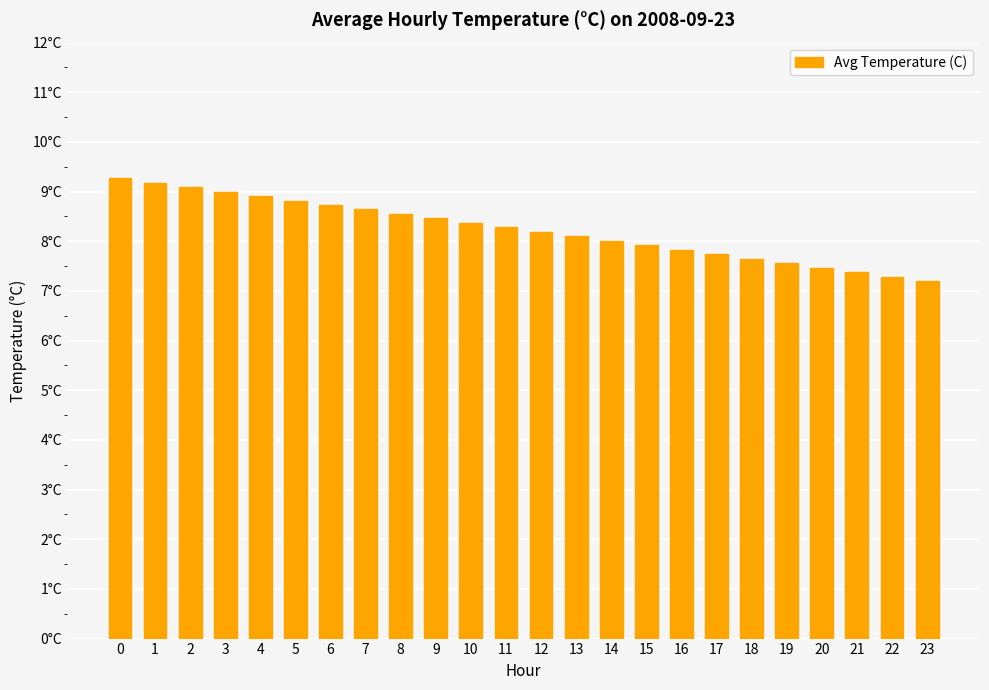

At which label is the value closest to 8?

14